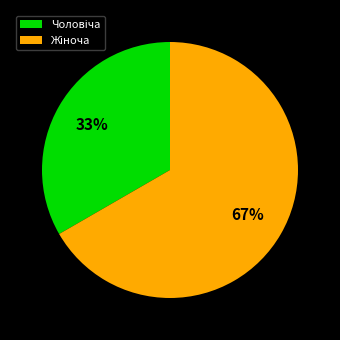

How many slices are in this pie chart?

2